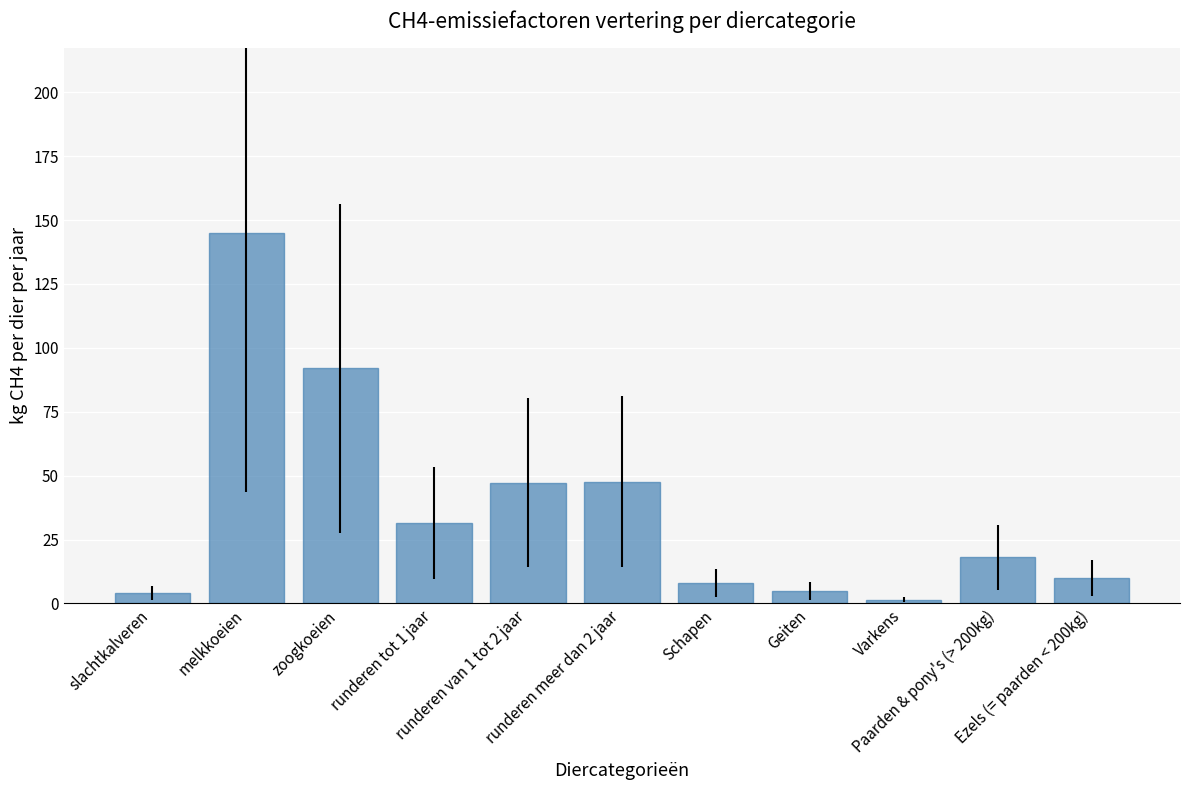

What is the difference between the maximum and minimum values?

143.3